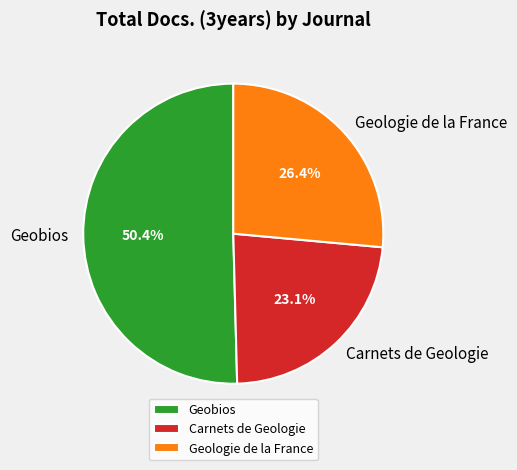

To the nearest percent, what is the average slice percentage?

33%